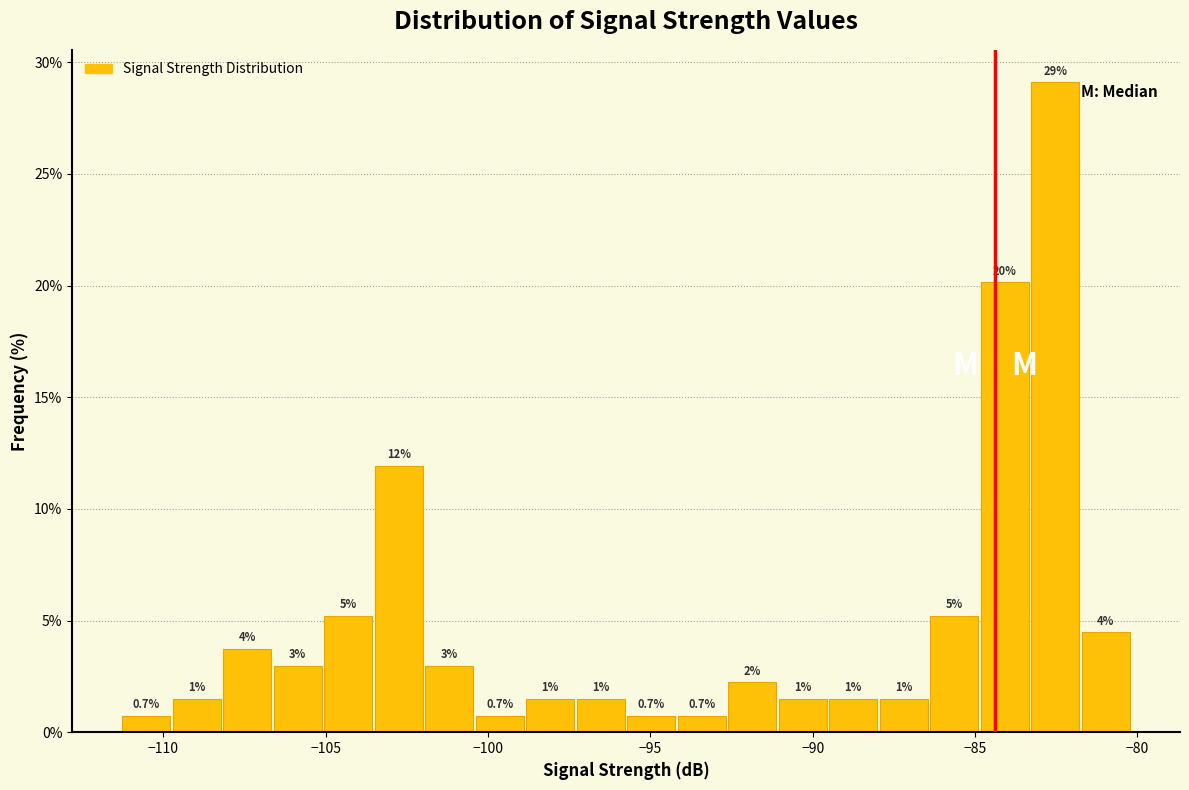

Read against the x-axis, roughly where is the centre of the tallest bar?

-82.5